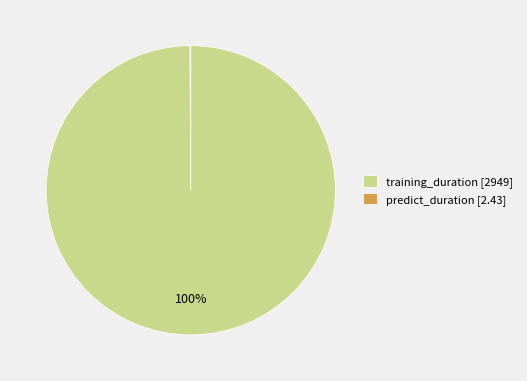

To the nearest percent, what is the average slice percentage?

50%